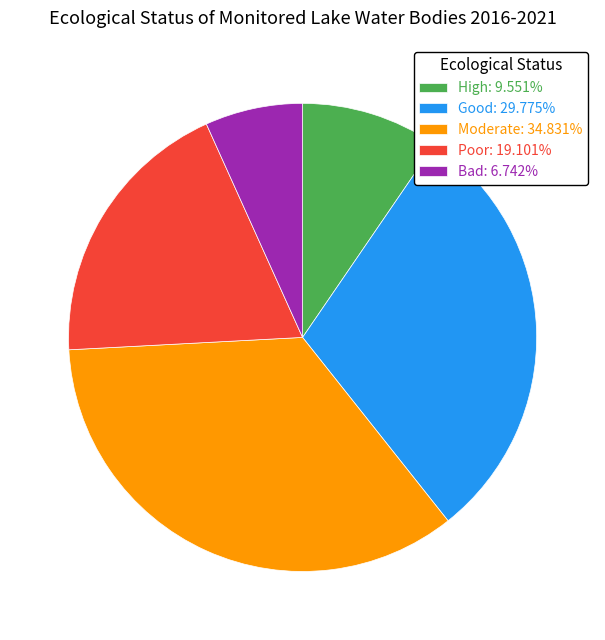

True or false: Bad accounts for 14% of the total.

False